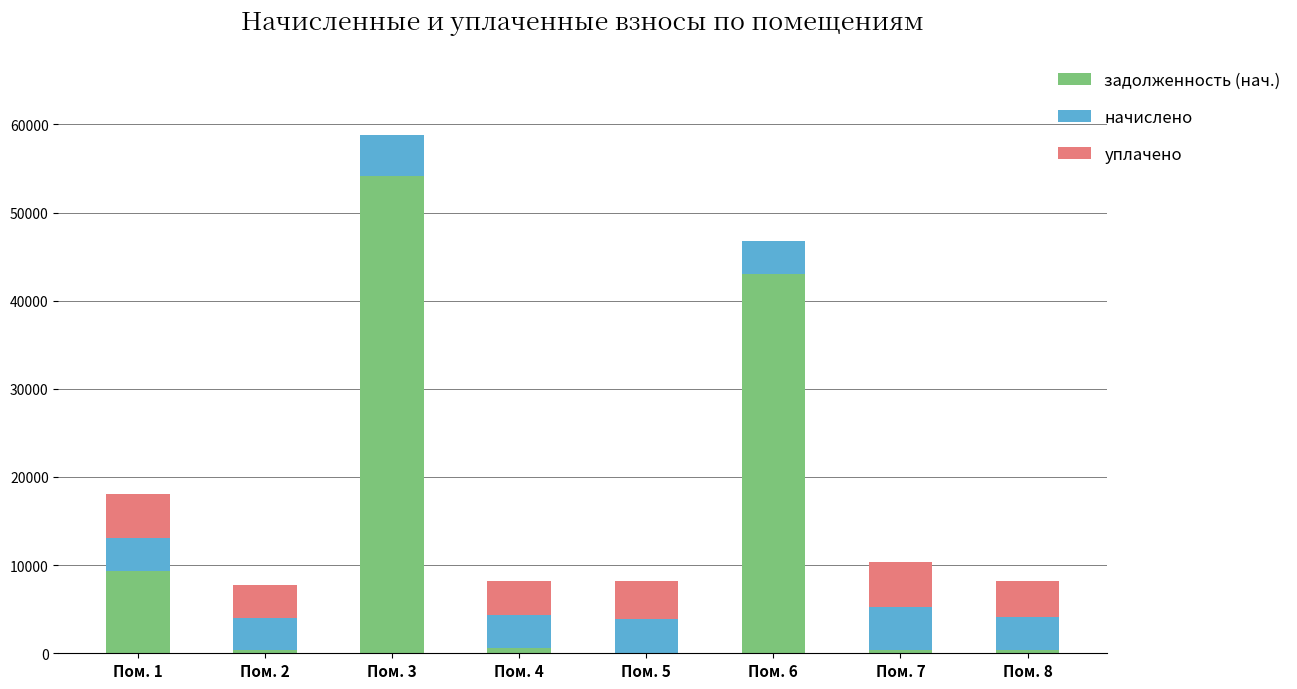

At which label does задолженность (нач.) reach its peak?

Пом. 3